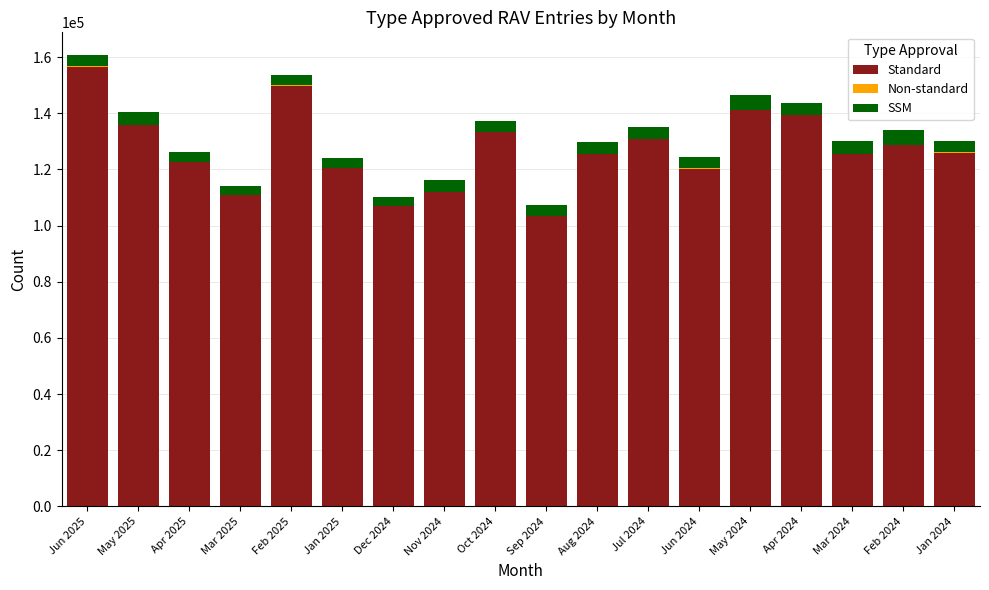

What is the highest value of the Standard series?

156544